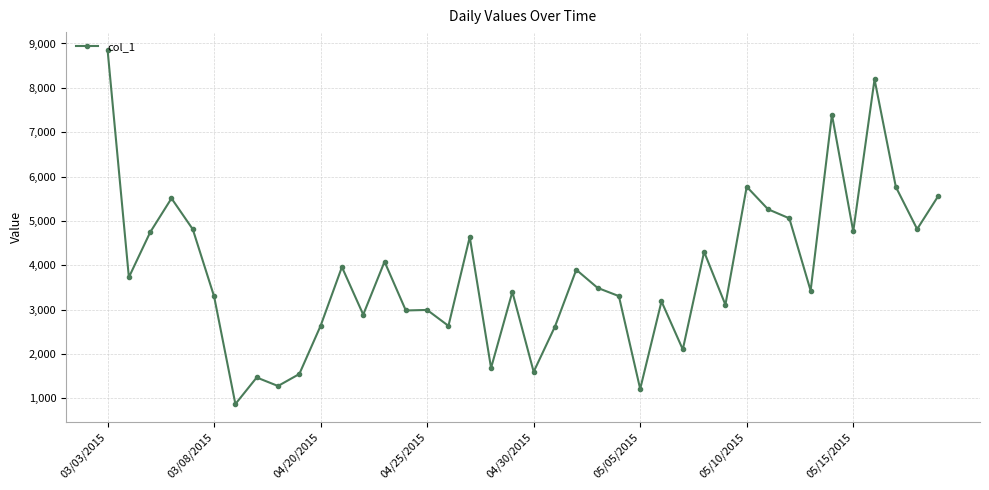

What is the maximum value shown in the chart?

8857